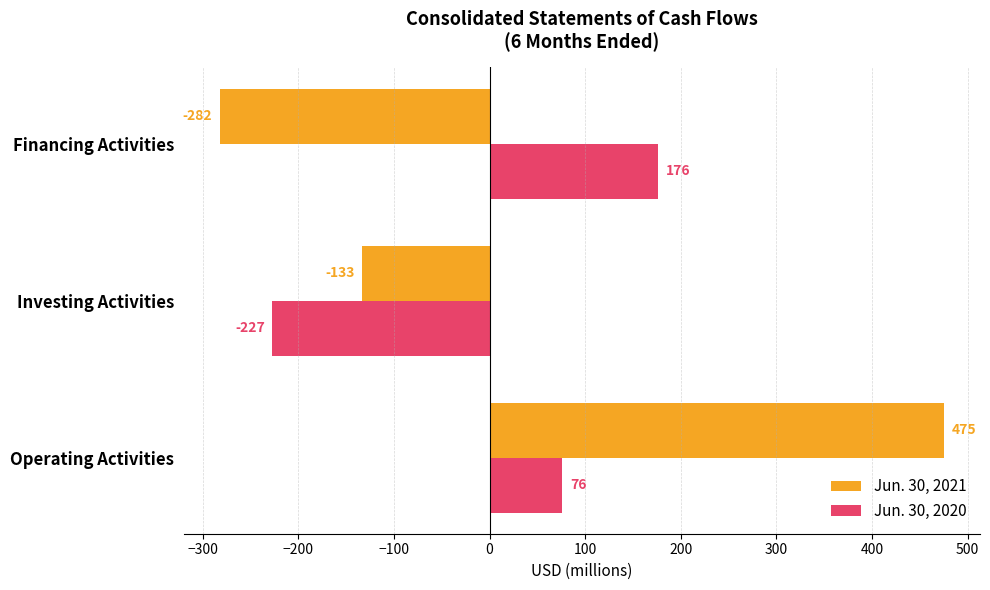

Where is Jun. 30, 2021 nearest to the value 96?

Investing Activities